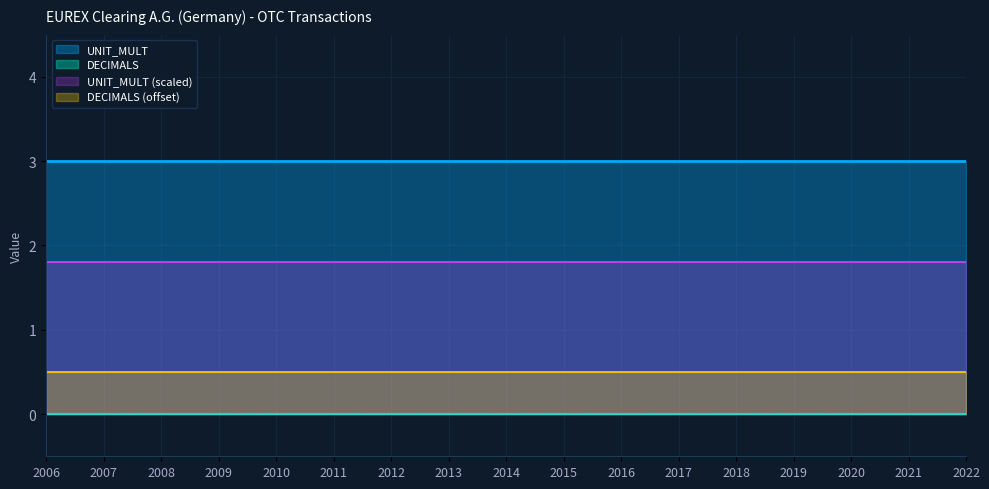

True or false: UNIT_MULT and DECIMALS cross at least once.

False